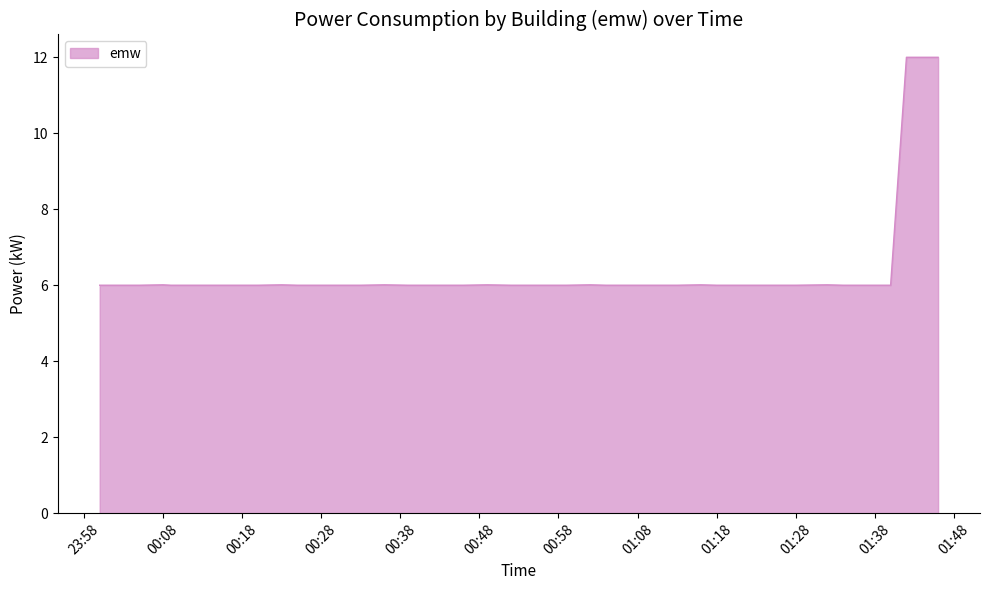

What is the greatest value displayed?

12.0